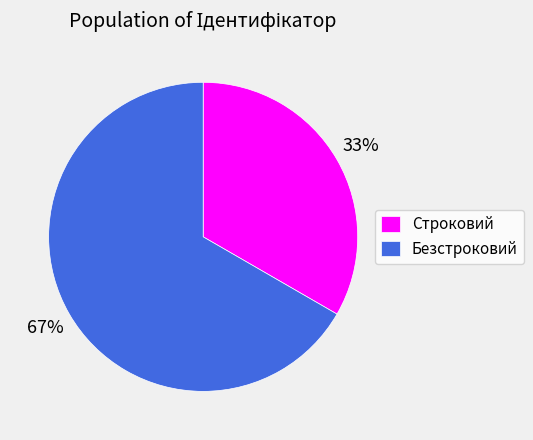

How many segments does this pie chart have?

2